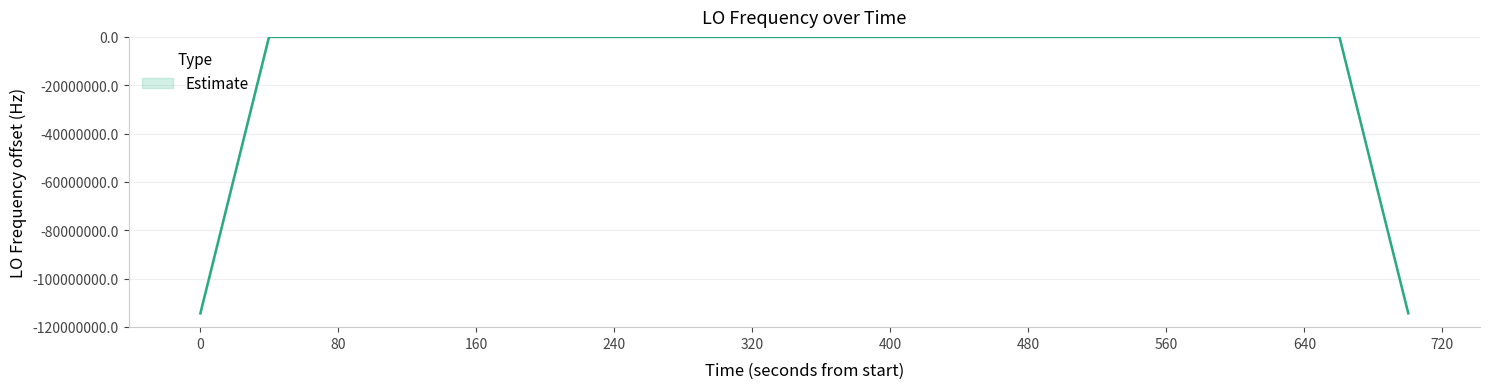

At which category does the chart reach its peak across all series?

320